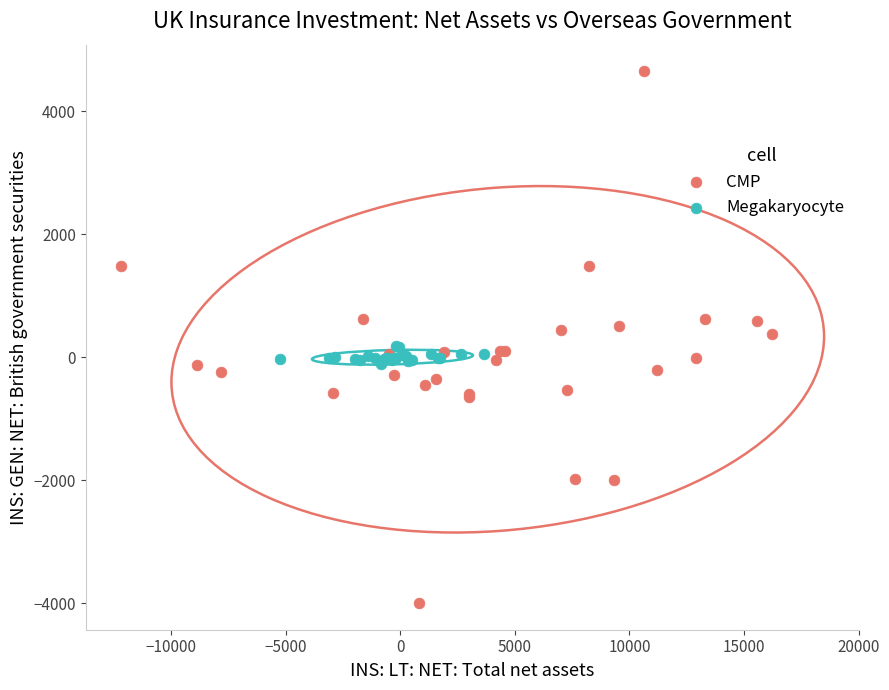

Which series contains the lowest Y value?

CMP